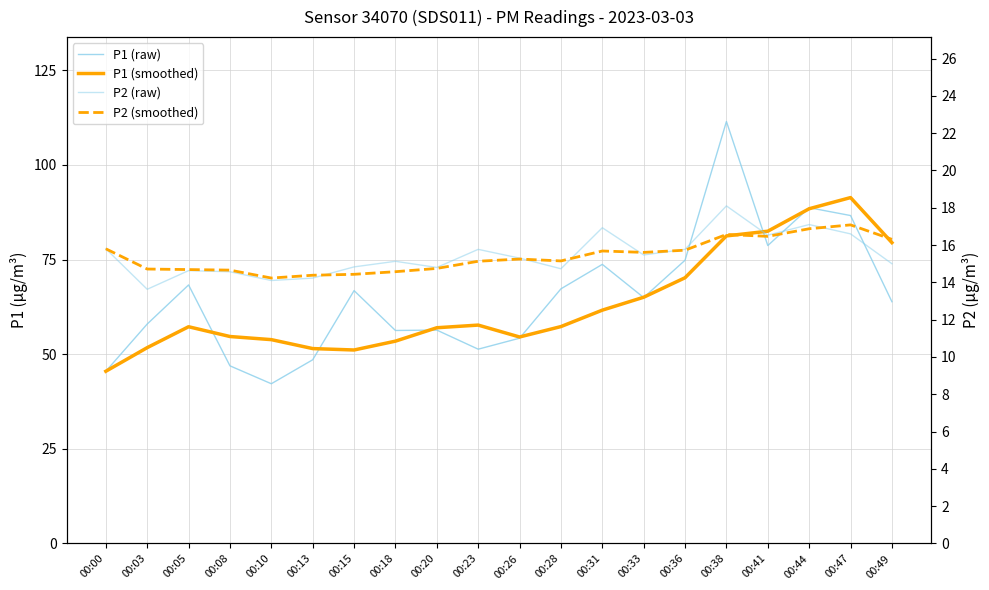

What is the difference between the maximum and minimum values in the P2 (raw) series?

4.5